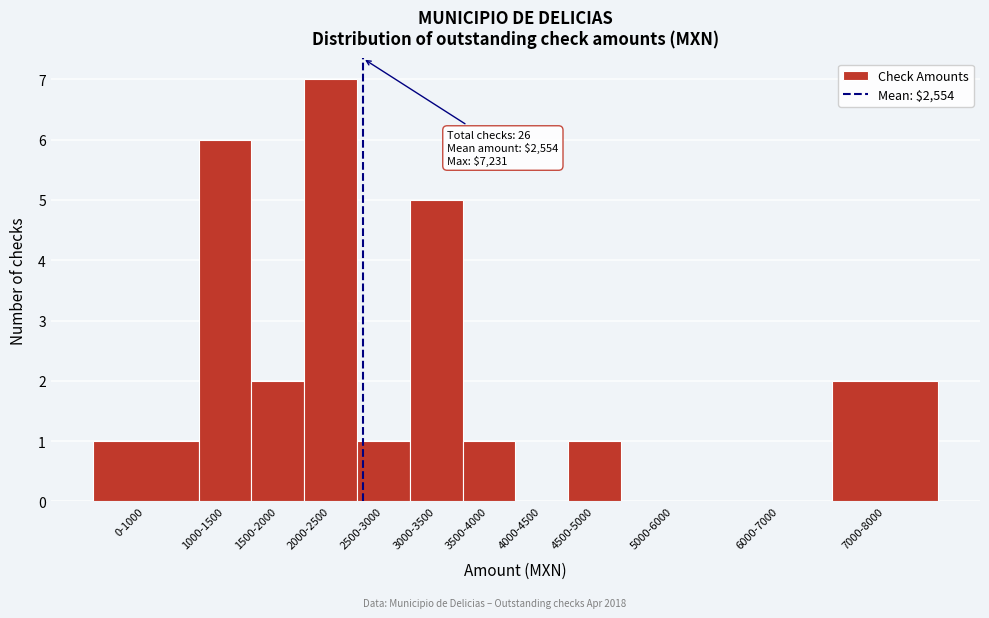

Reading right to left, list all the values displayed in this chart.

7000-8000=2	6000-7000=0	5000-6000=0	4500-5000=1	4000-4500=0	3500-4000=1	3000-3500=5	2500-3000=1	2000-2500=7	1500-2000=2	1000-1500=6	0-1000=1